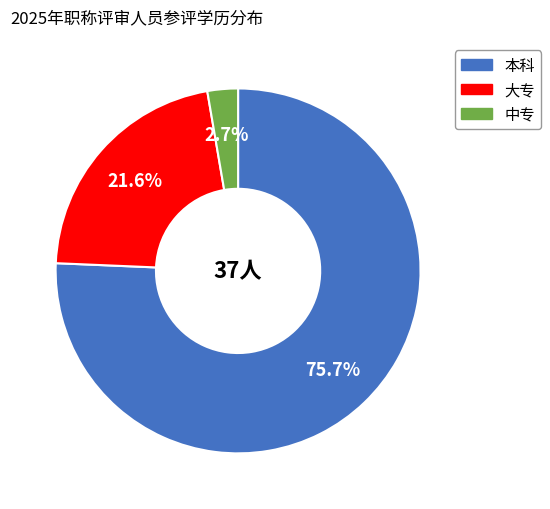

To the nearest percent, what is the difference between the 大专 and 本科 slice percentages?

54%